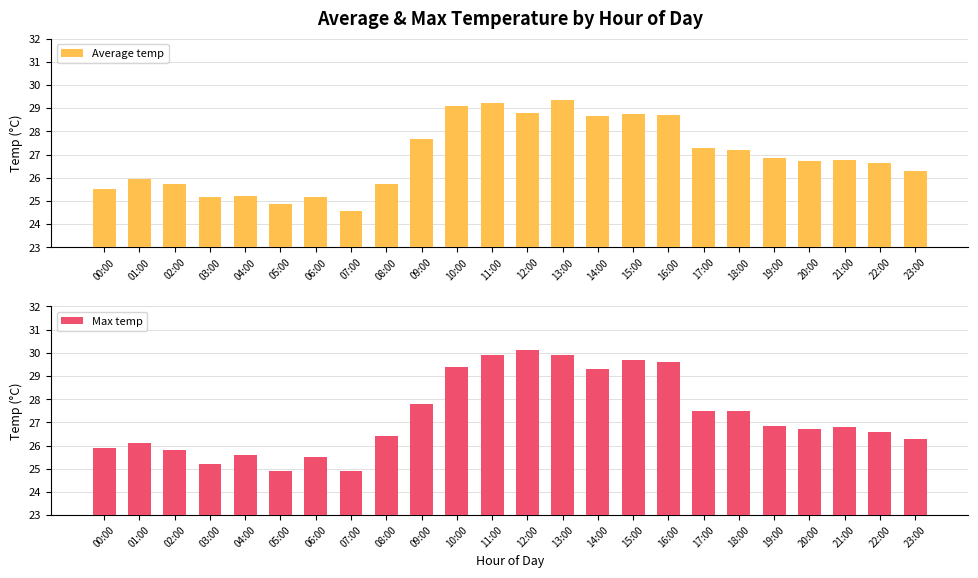

True or false: Max temp has a value of 7.5 at 16:00.

False